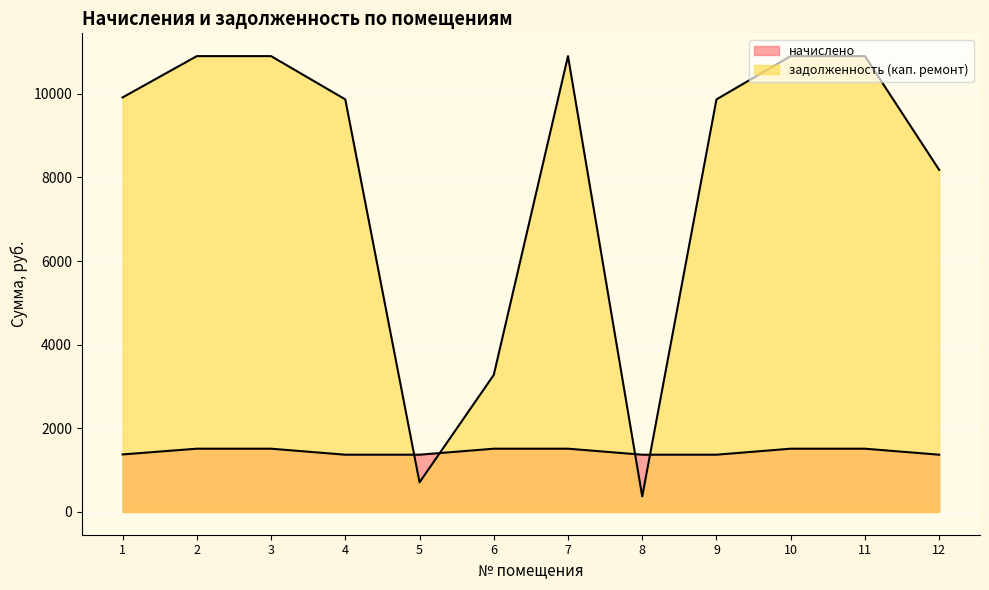

What are all the series names shown in the legend?

начислено, задолженность (кап. ремонт)